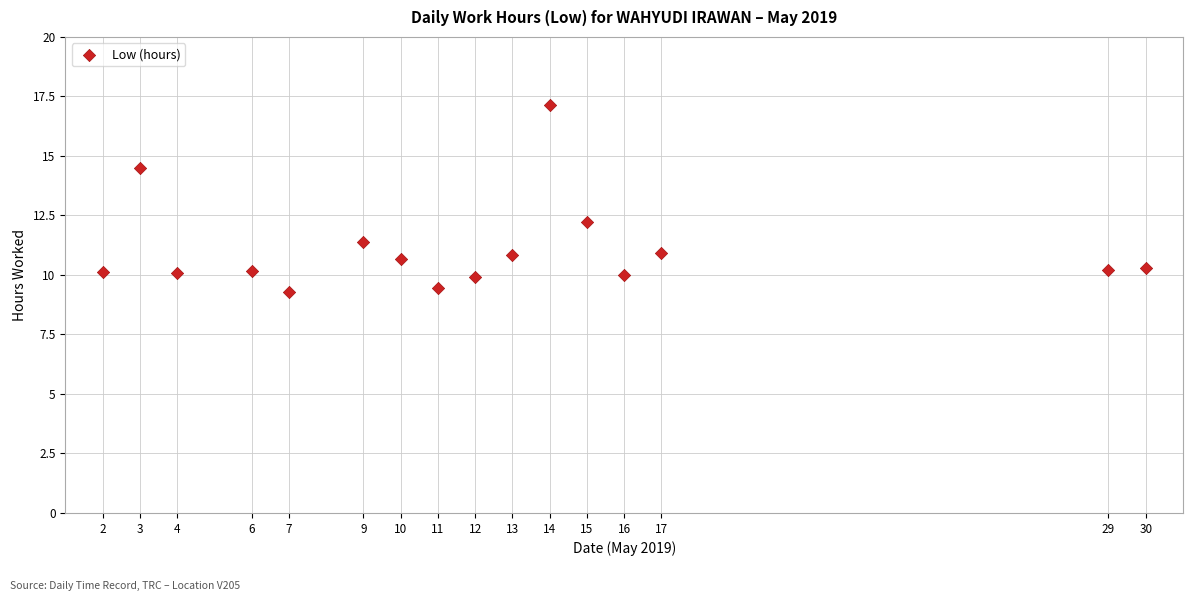

What Y value in the scatter plot is closest to 13?

12.2